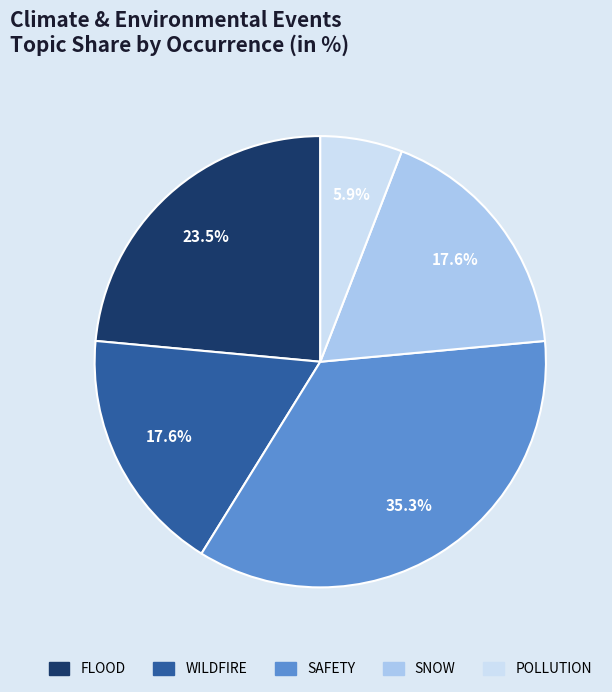

Is there a majority slice in this chart?

No